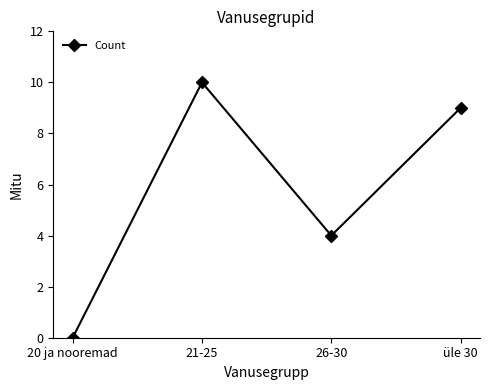

Reading left to right, what are all the values shown in this chart?

20 ja nooremad=0	21-25=10	26-30=4	üle 30=9